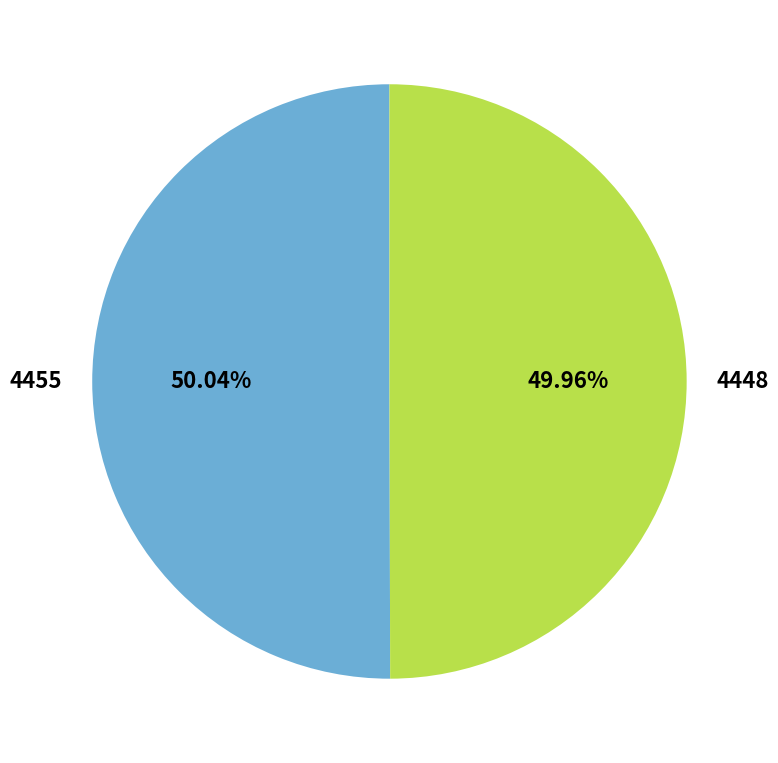

To the nearest percent, what percentage of the pie is 4455?

50%